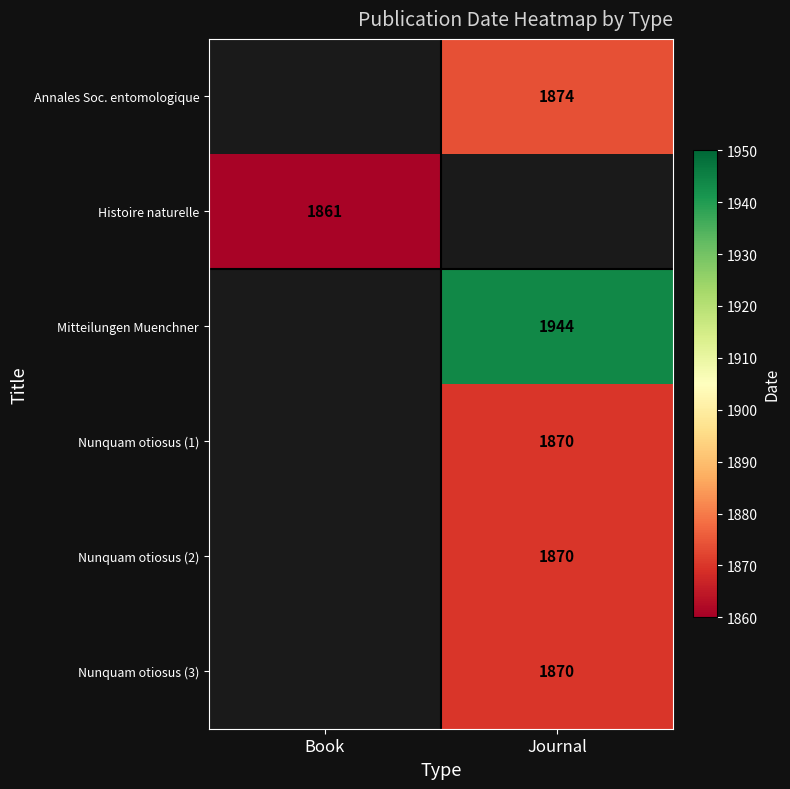

Count the number of categories in the chart.

2